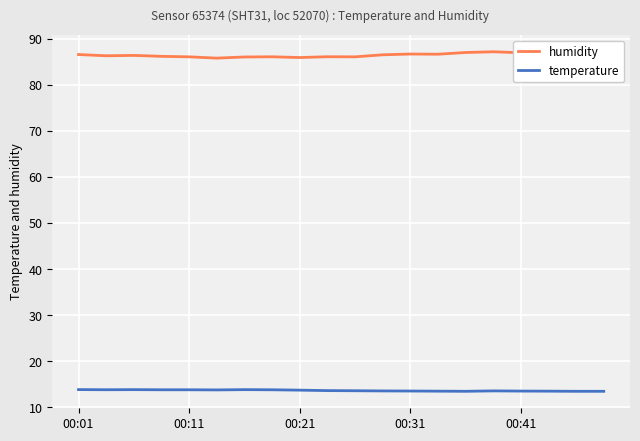

Which series has the largest total across all categories?

humidity